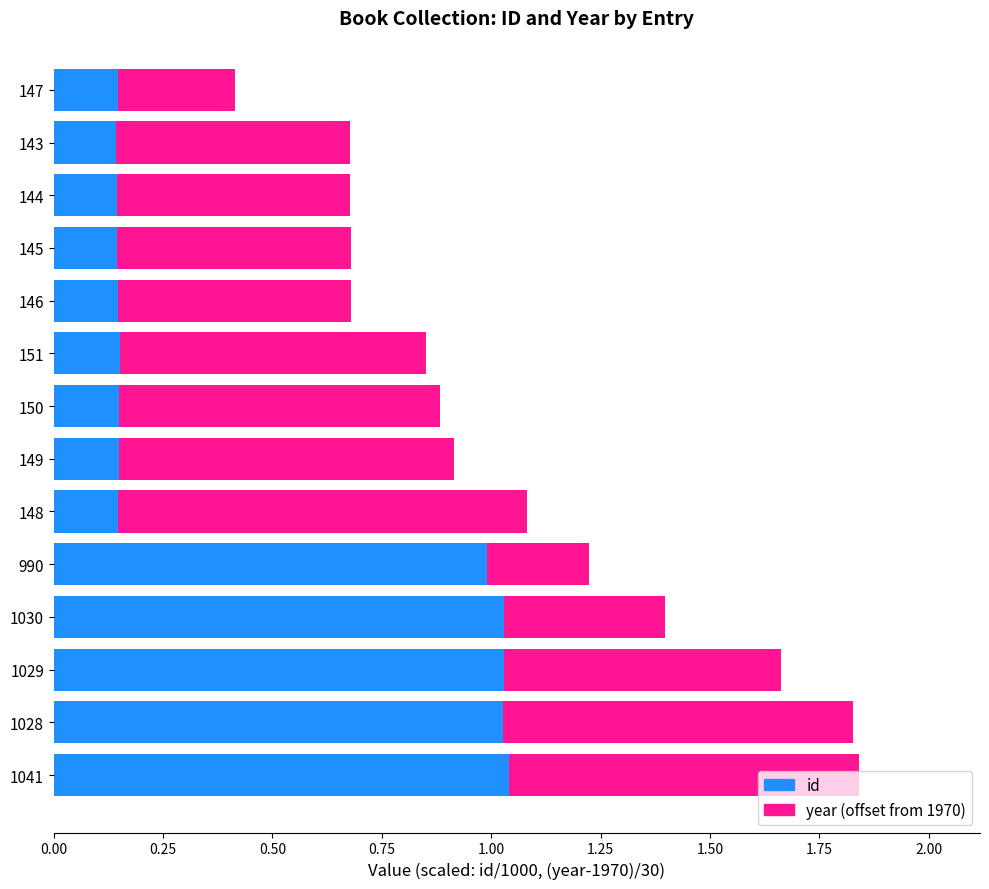

What is the sum of all id values?

6.4